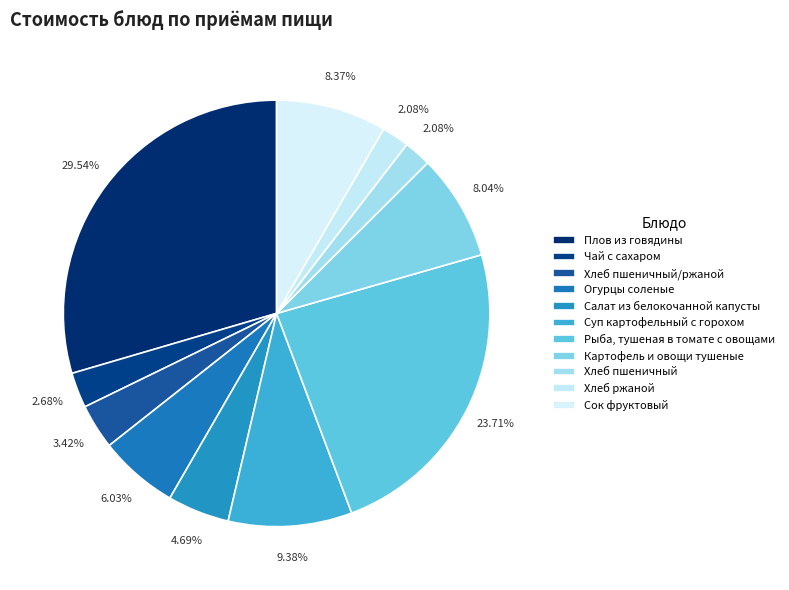

Does any single category account for the majority?

No